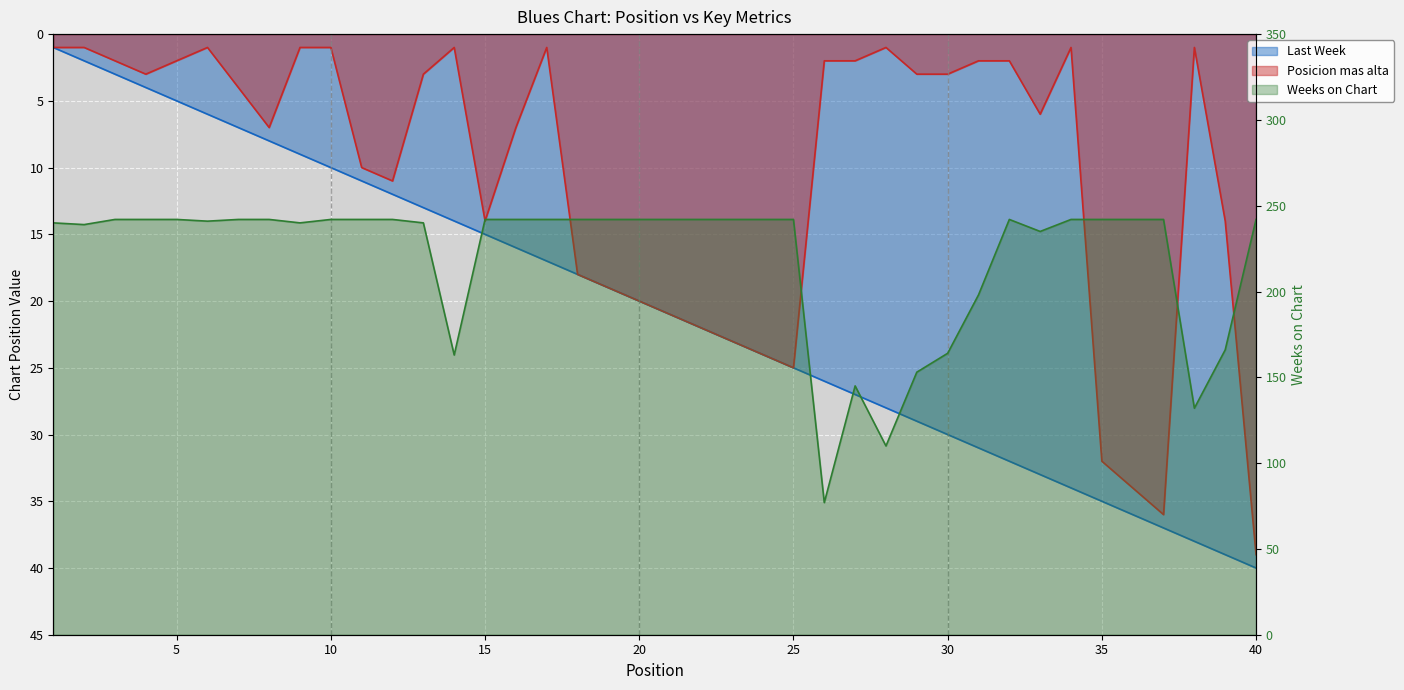

Rank the categories by Posicion mas alta value from lowest to highest.

1, 2, 6, 9, 10, 14, 17, 28, 34, 38, 3, 5, 26, 27, 31, 32, 4, 13, 29, 30, 7, 33, 8, 16, 11, 12, 15, 39, 18, 19, 20, 21, 22, 23, 24, 25, 35, 36, 37, 40